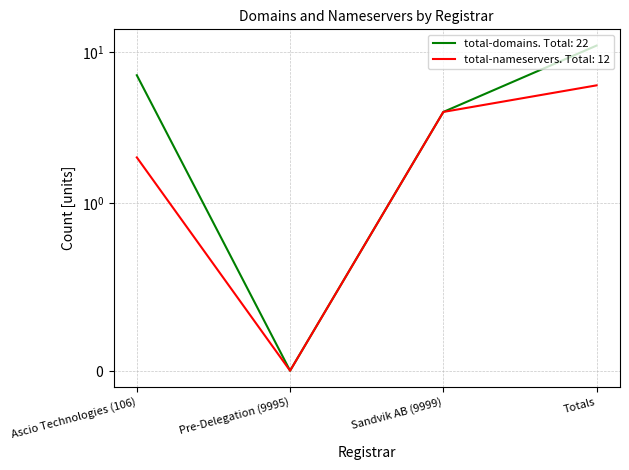

How many values in total-nameservers are above zero?

3